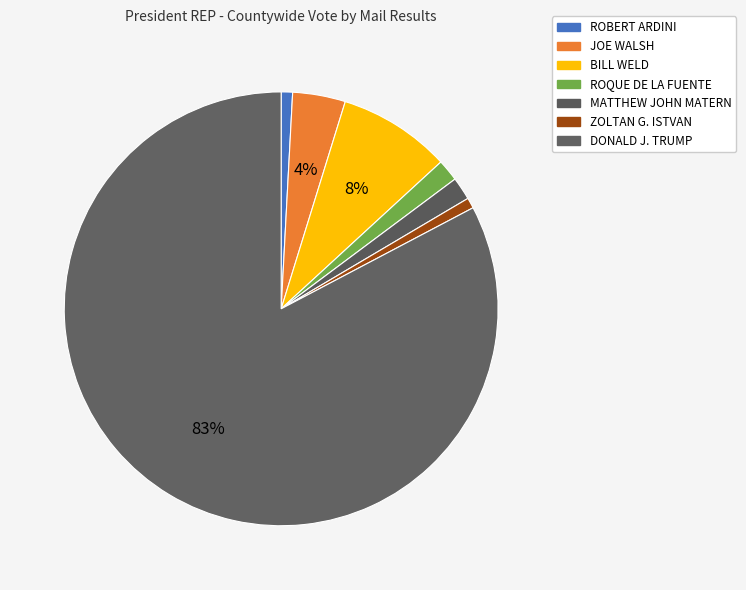

Rank the categories by value from highest to lowest.

DONALD J. TRUMP, BILL WELD, JOE WALSH, MATTHEW JOHN MATERN, ROQUE DE LA FUENTE, ROBERT ARDINI, ZOLTAN G. ISTVAN